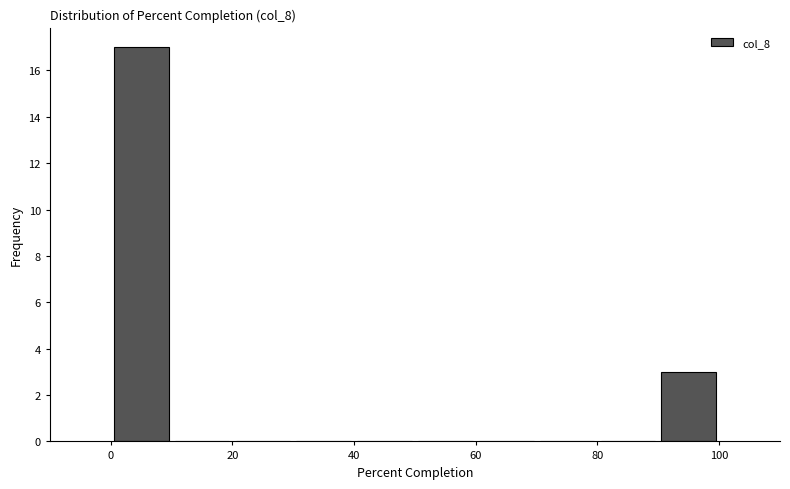

Reading left to right, list every bar in this chart as the range it spans on the x-axis followed by its height. The values are not printed on the chart, so give them approximately, as read against the axis.

0 to 10: 17
10 to 20: 0
20 to 30: 0
30 to 40: 0
40 to 50: 0
50 to 60: 0
60 to 70: 0
70 to 80: 0
80 to 90: 0
90 to 100: 3